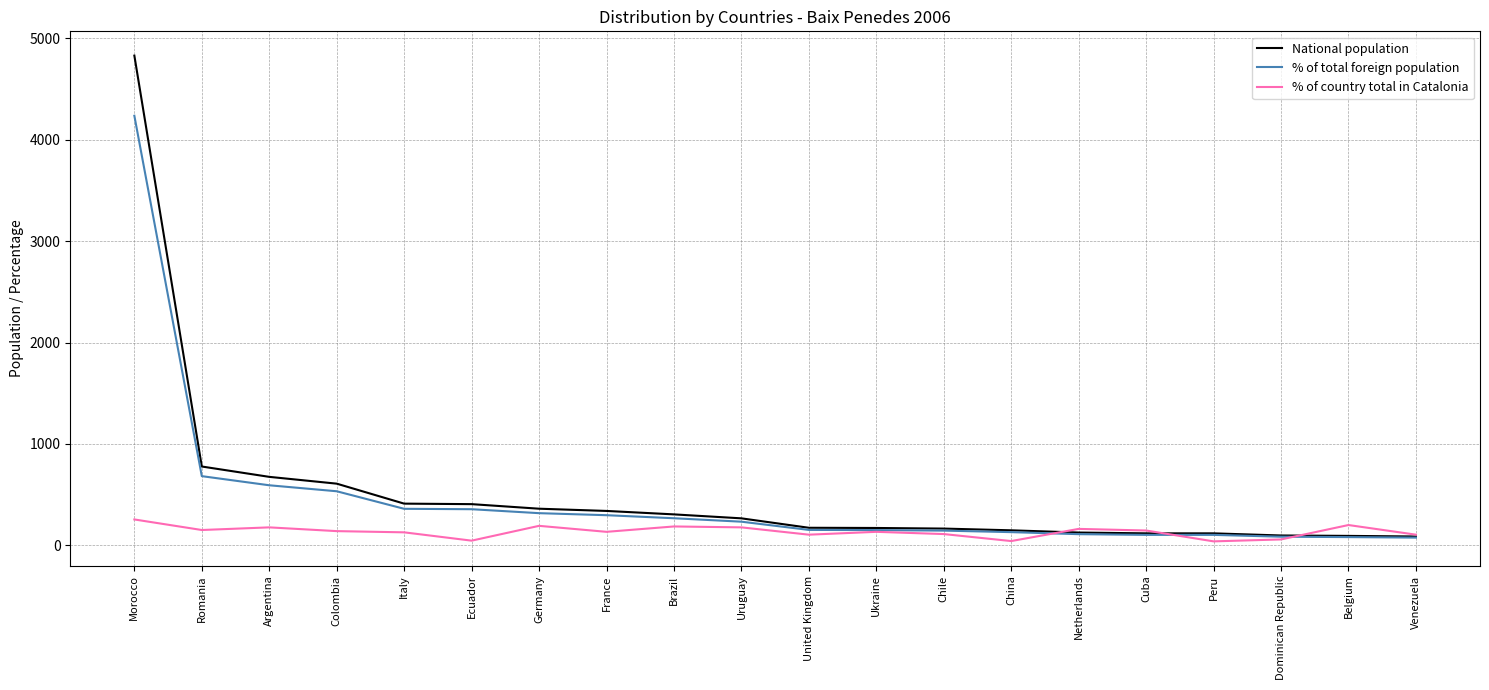

What is the difference between the % of total foreign population values at Romania and Belgium?

601